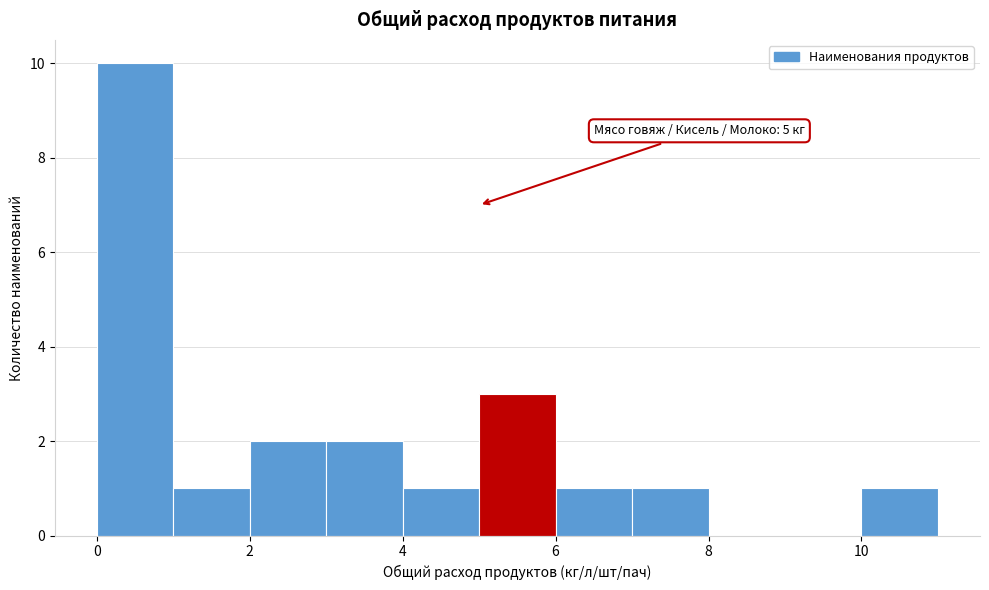

Over which range of the x-axis is the bar tallest?

0 to 1